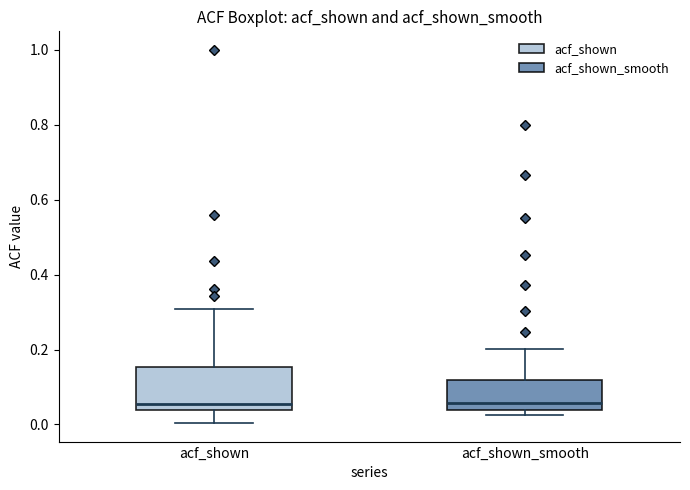

Reading left to right, read every box against the y-axis: the position of its median line, the range the box covers, and the ends of its whiskers. The values are not printed on the chart, so give them approximately, as read against the axis.

acf_shown: median 0.06, box 0.04 to 0.16, whiskers 0.00 to 0.30
acf_shown_smooth: median 0.06, box 0.04 to 0.12, whiskers 0.02 to 0.20